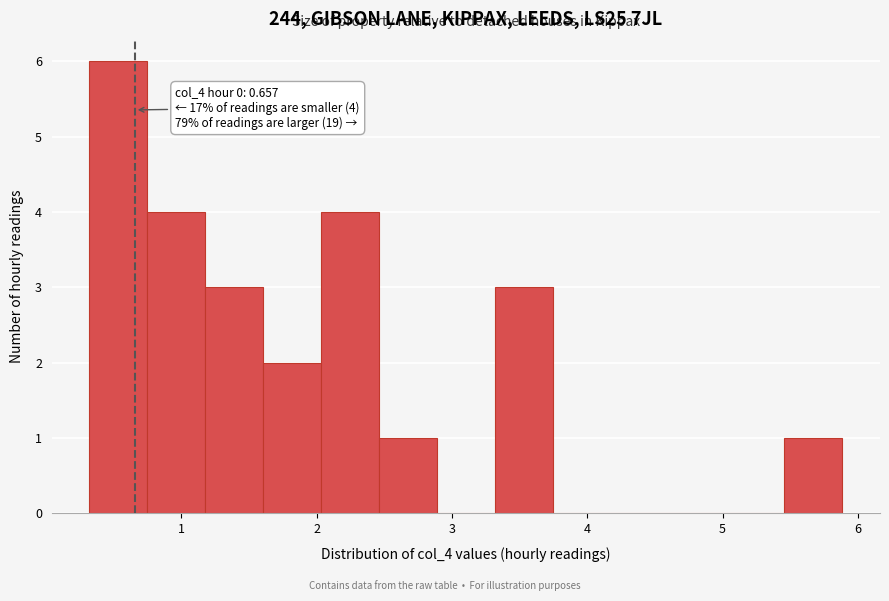

Which range on the x-axis has the tallest bar?

0.3 to 0.7